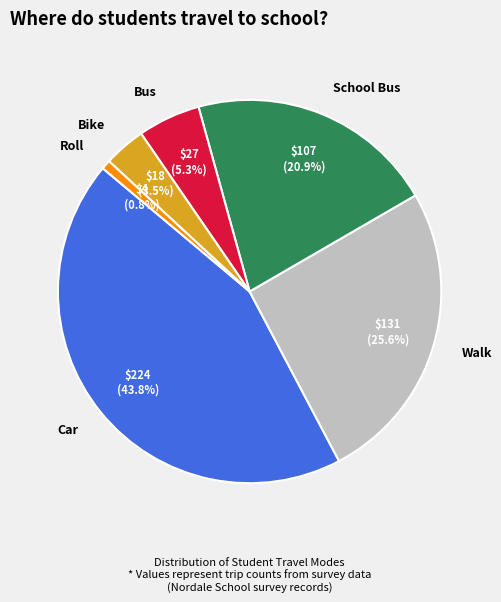

Is the sum of School Bus and Bus greater than half?

No